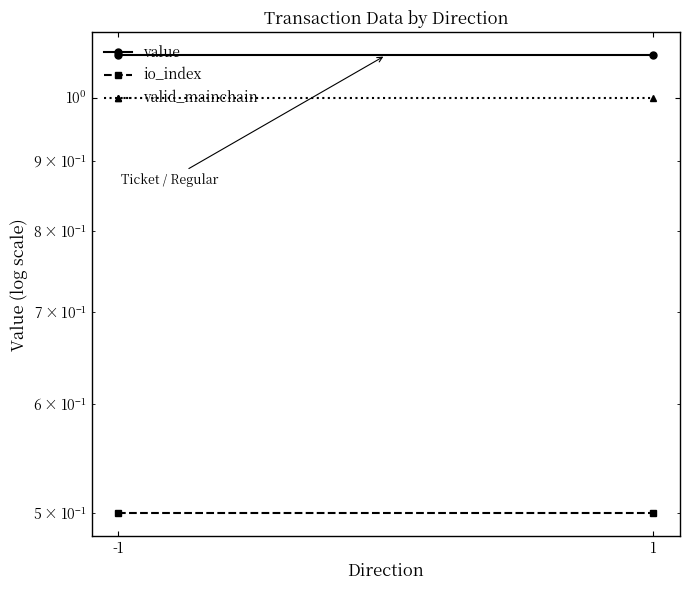

Does the chart have visible grid lines?

No